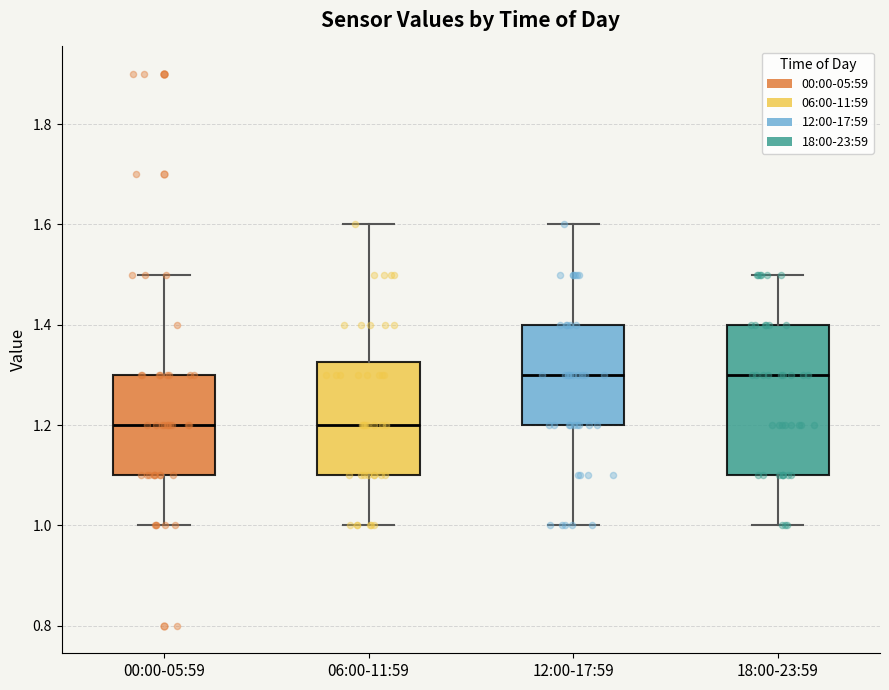

Where is the upper edge of the box for 06:00-11:59 on the y-axis? The values are not printed on the chart, so give them approximately, as read against the axis.

1.32